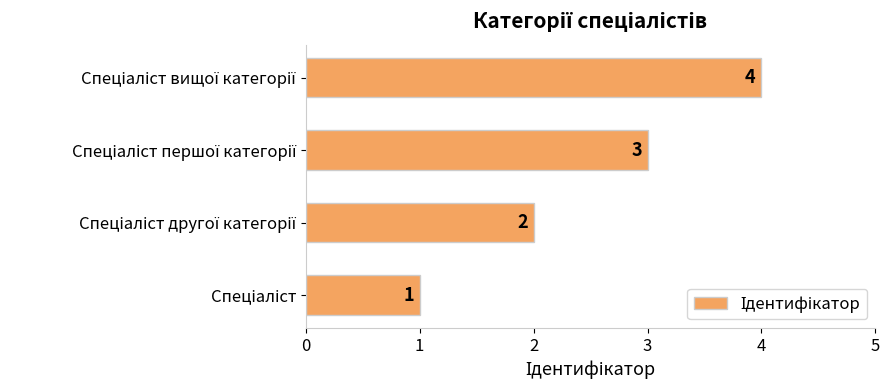

How many bars are there in total?

4